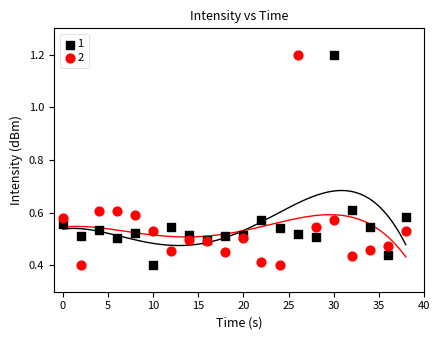

What is the X range (max minus min) for the scatter plot?

38.0